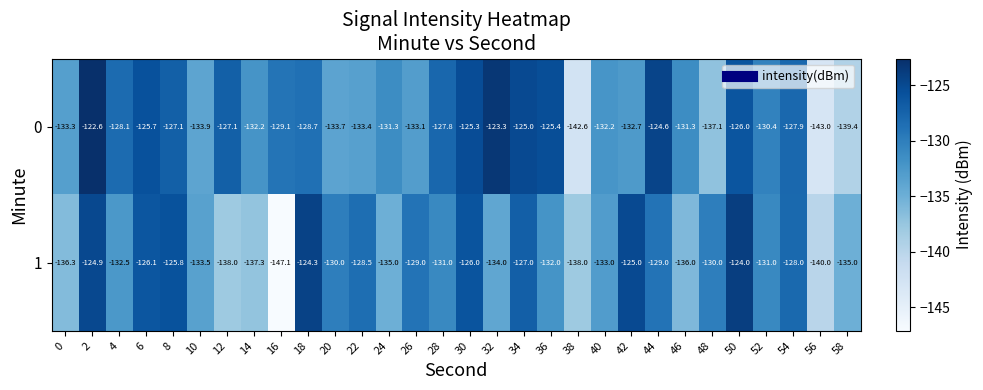

Which label corresponds to the smallest value in the chart?

16